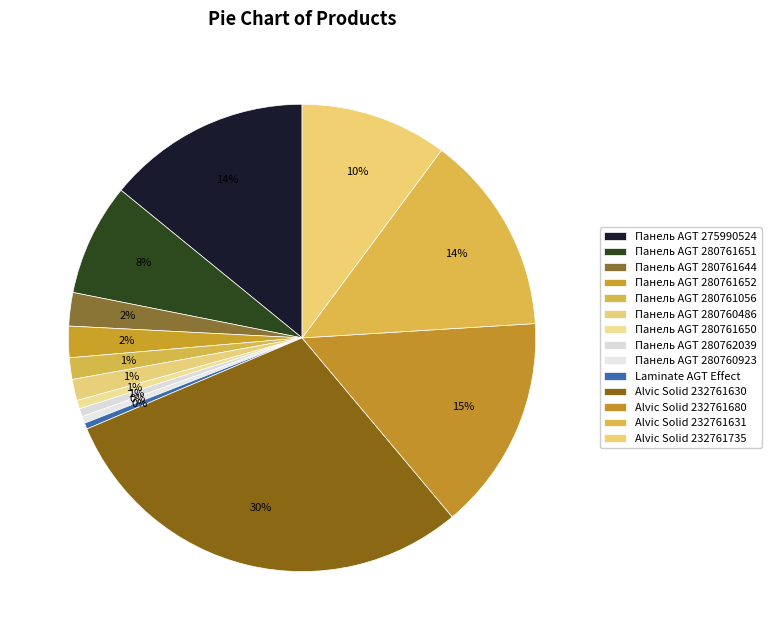

The Панель AGT 275990524 slice represents 20% of the pie. True or false?

False